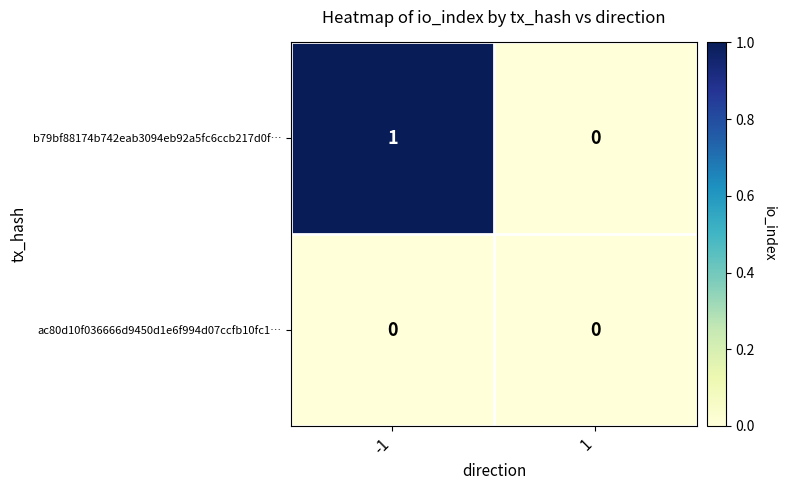

Reading left to right, what are all the values shown in this chart?

b79bf88174b742eab3094eb92a5fc6ccb217d0f…: 1	0
ac80d10f036666d9450d1e6f994d07ccfb10fc1…: 0	0